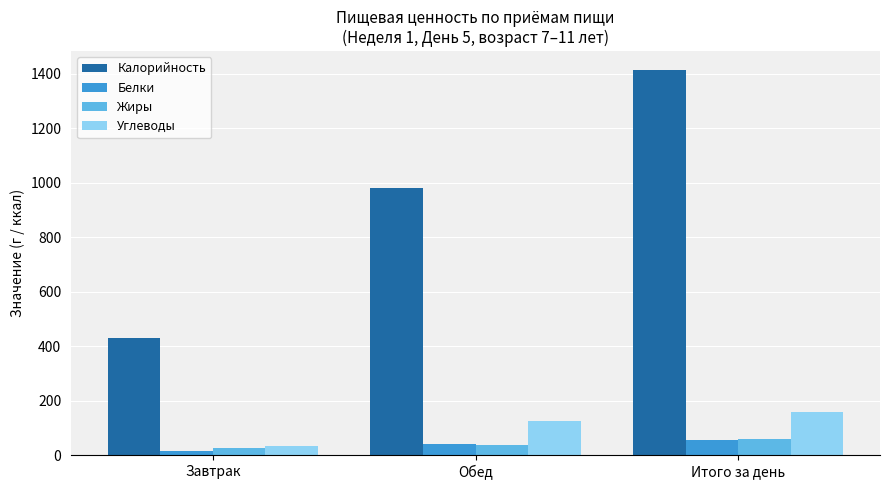

What is the difference between the maximum and minimum values in the Углеводы series?

125